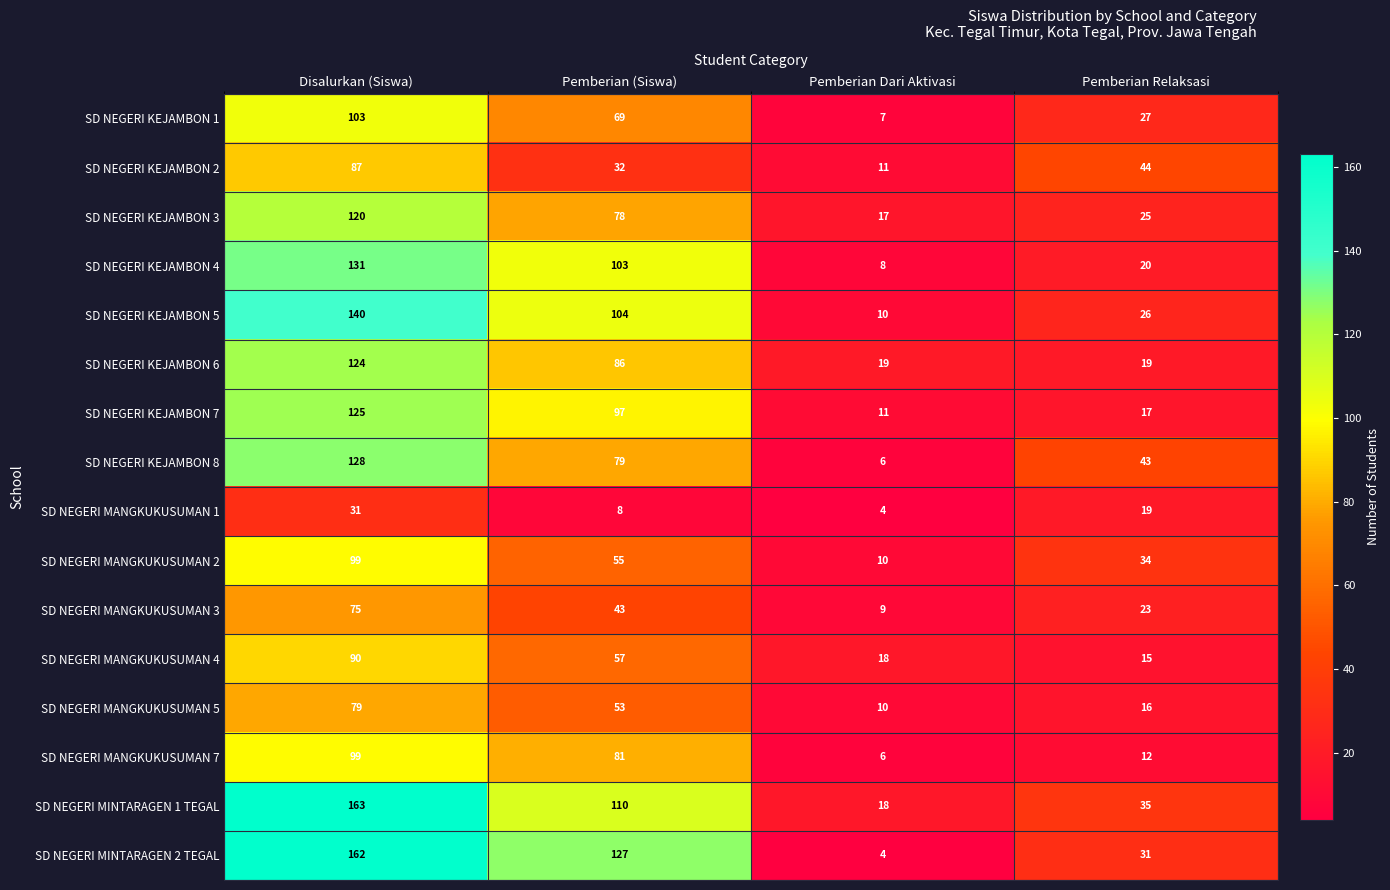

Which series changed the most between Pemberian (Siswa) and Pemberian Relaksasi?

SD NEGERI MINTARAGEN 2 TEGAL